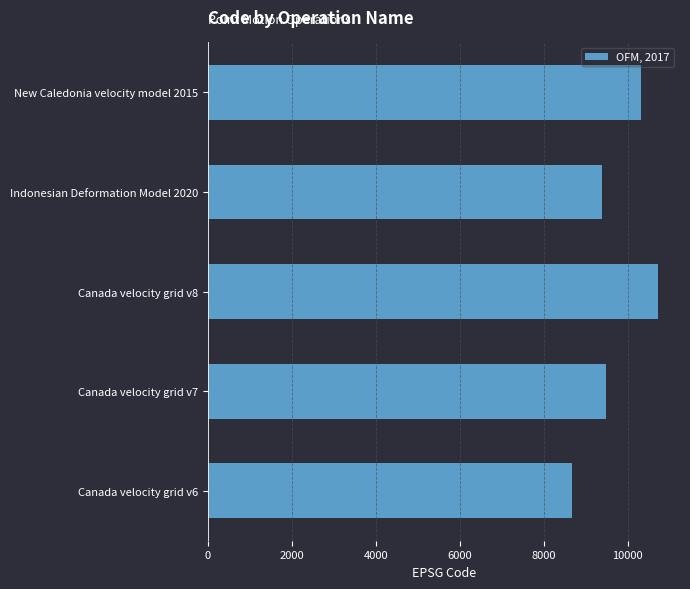

Reading bottom to top, list all the values displayed in this chart.

8676	9483	10707	9375	10323